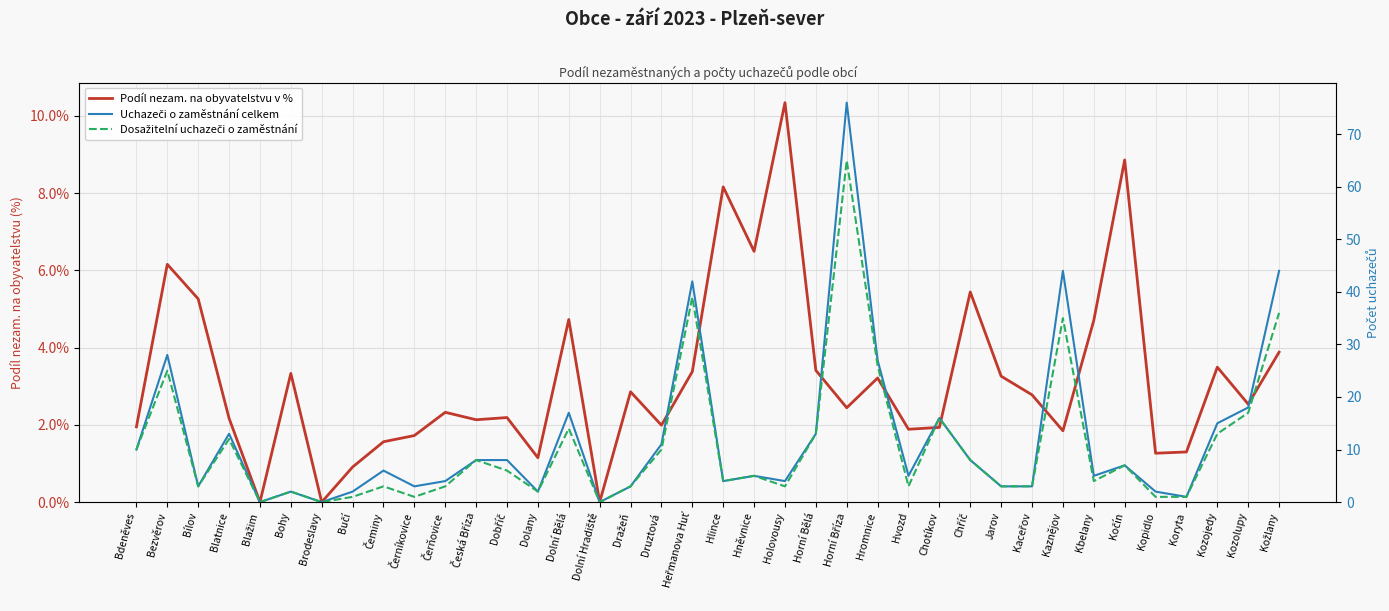

List the labels in order of Dosažitelní uchazeči o zaměstnání value, largest first.

Horní Bříza, Heřmanova Huť, Kožlany, Kaznějov, Hromnice, Bezvěrov, Kozolupy, Chotíkov, Dolní Bělá, Horní Bělá, Kozojedy, Blatnice, Bdeněves, Druztová, Česká Bříza, Chříč, Kočín, Dobříč, Hněvnice, Hlince, Kbelany, Bílov, Čeminy, Čerňovice, Dražeň, Holovousy, Hvozd, Jarov, Kaceřov, Bohy, Dolany, Bučí, Černíkovice, Kopidlo, Koryta, Blažim, Brodeslavy, Dolní Hradiště